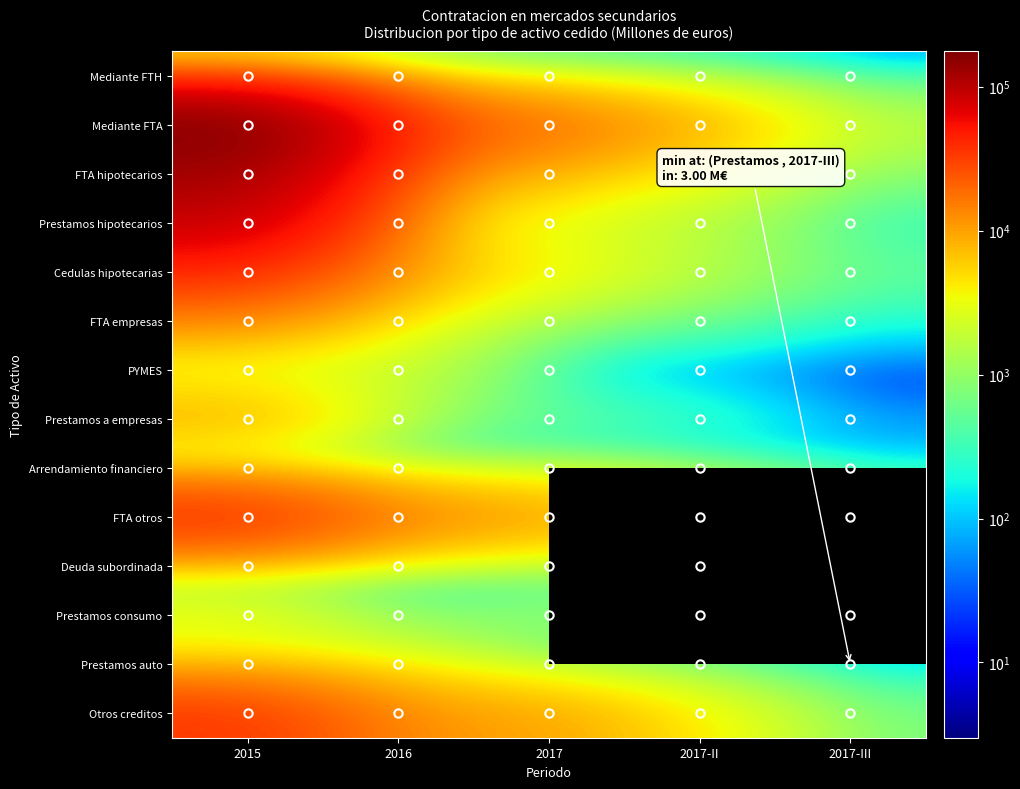

At how many categories does at least one series exceed 143660?

1